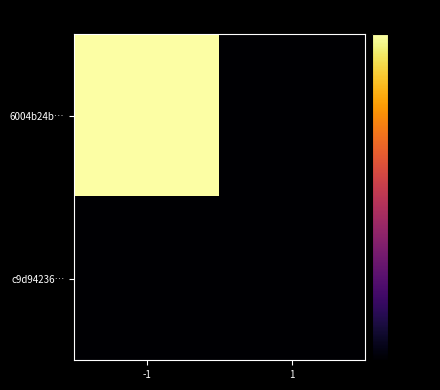

Which series changed the most between -1 and 1?

6004b24b…